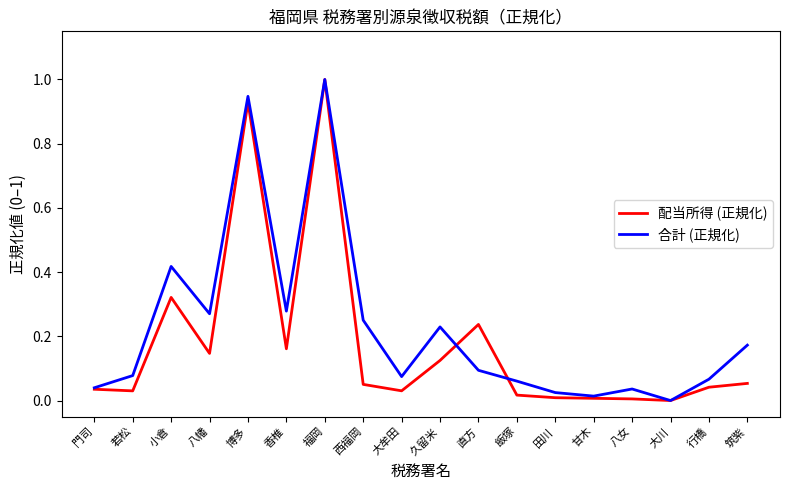

How many values in the 配当所得 (正規化) series exceed 0?

17